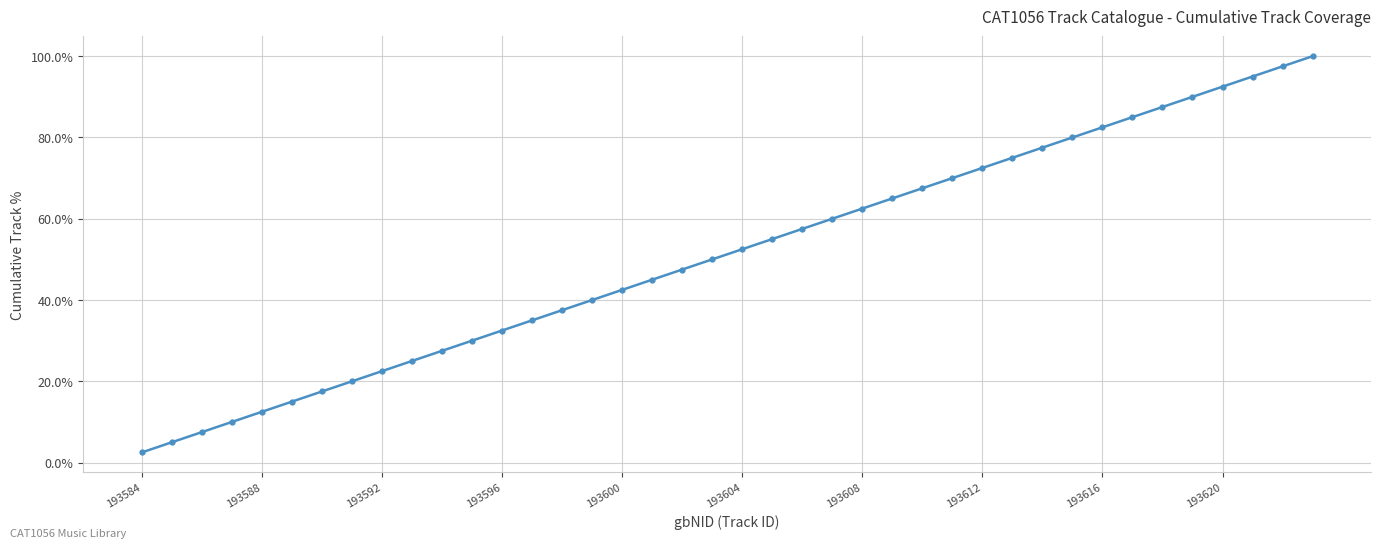

Reading left to right, extract all data points from this chart.

2.5	5.0	7.5	10.0	12.5	15.0	17.5	20.0	22.5	25.0	27.5	30.0	32.5	35.0	37.5	40.0	42.5	45.0	47.5	50.0	52.5	55.0	57.5	60.0	62.5	65.0	67.5	70.0	72.5	75.0	77.5	80.0	82.5	85.0	87.5	90.0	92.5	95.0	97.5	100.0